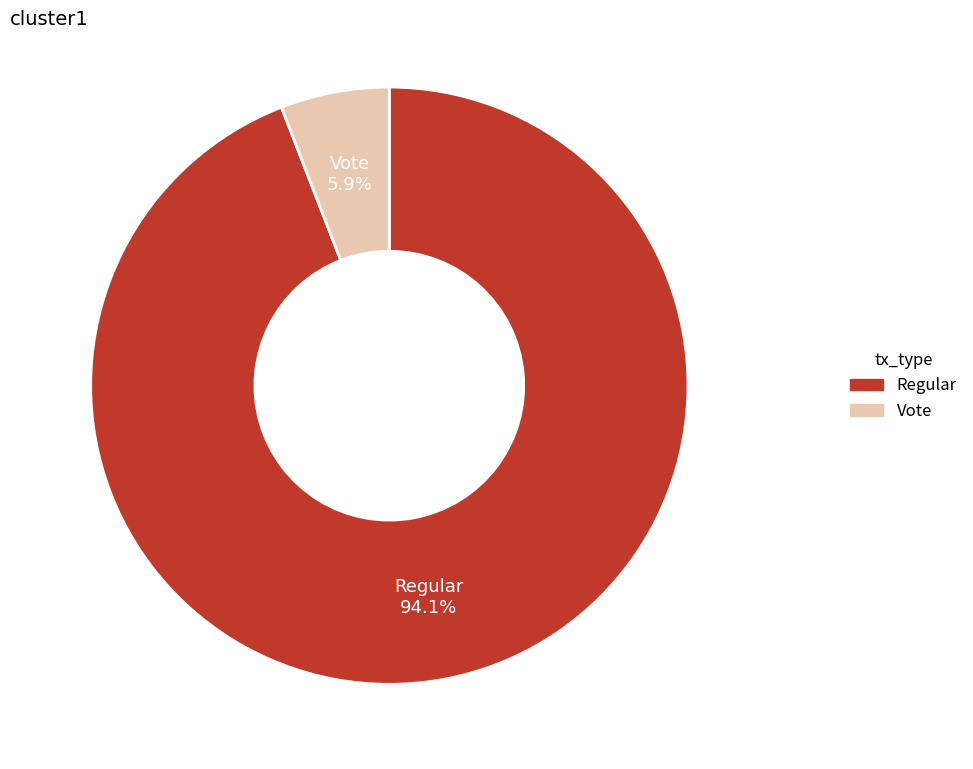

How many slices are in this pie chart?

2